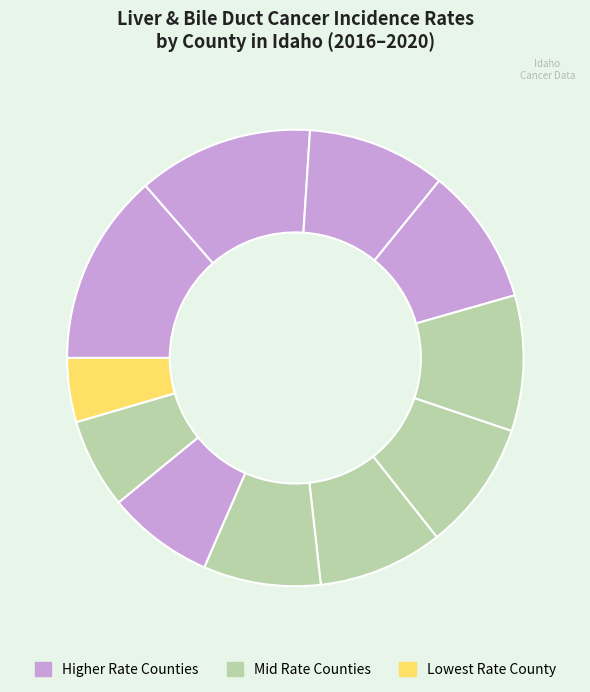

How many slices are in this pie chart?

11